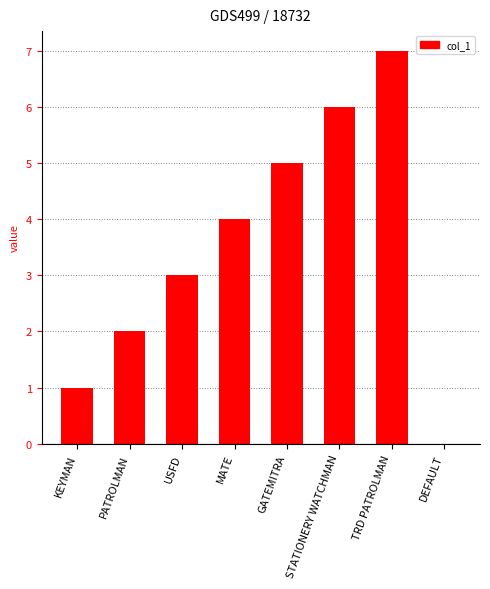

Which label corresponds to the largest value in the chart?

TRD PATROLMAN